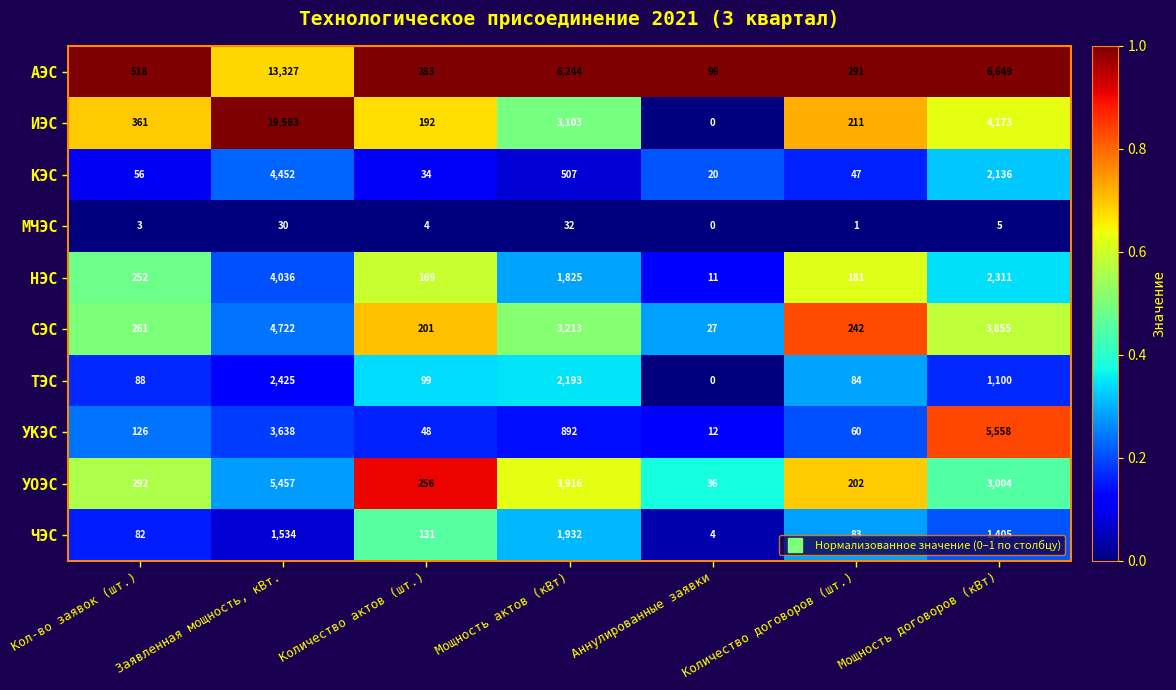

What value does the ЧЭС series have at Количество договоров (шт.), to the nearest 100?

100